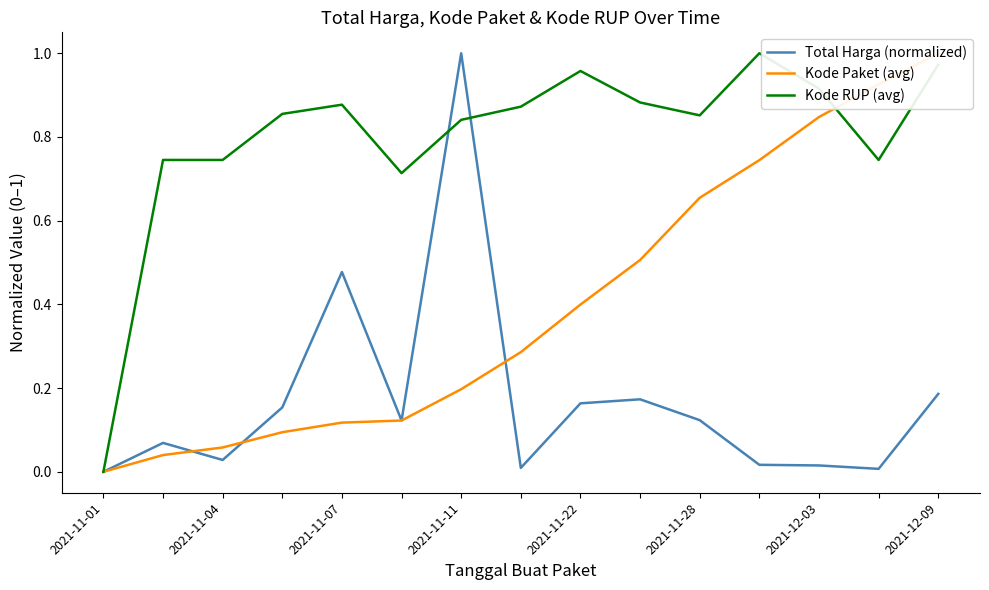

Is it true that Total Harga (normalized) equals 0.4 at 2021-12-03?

False